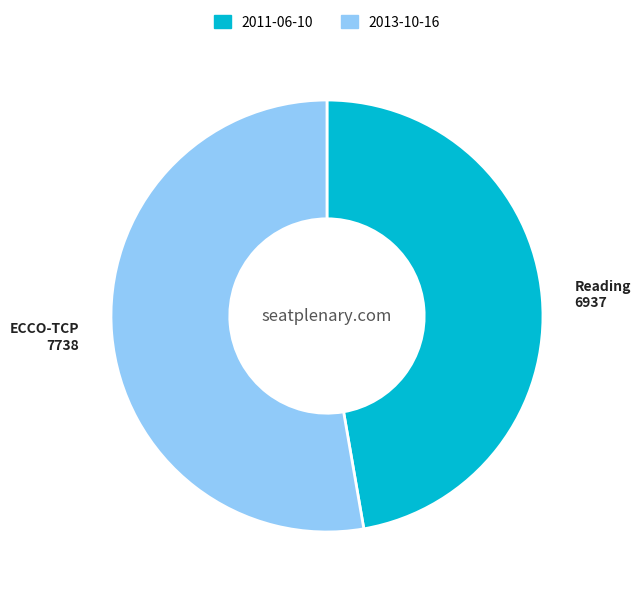

Which category has the biggest portion of the pie?

2013-10-16